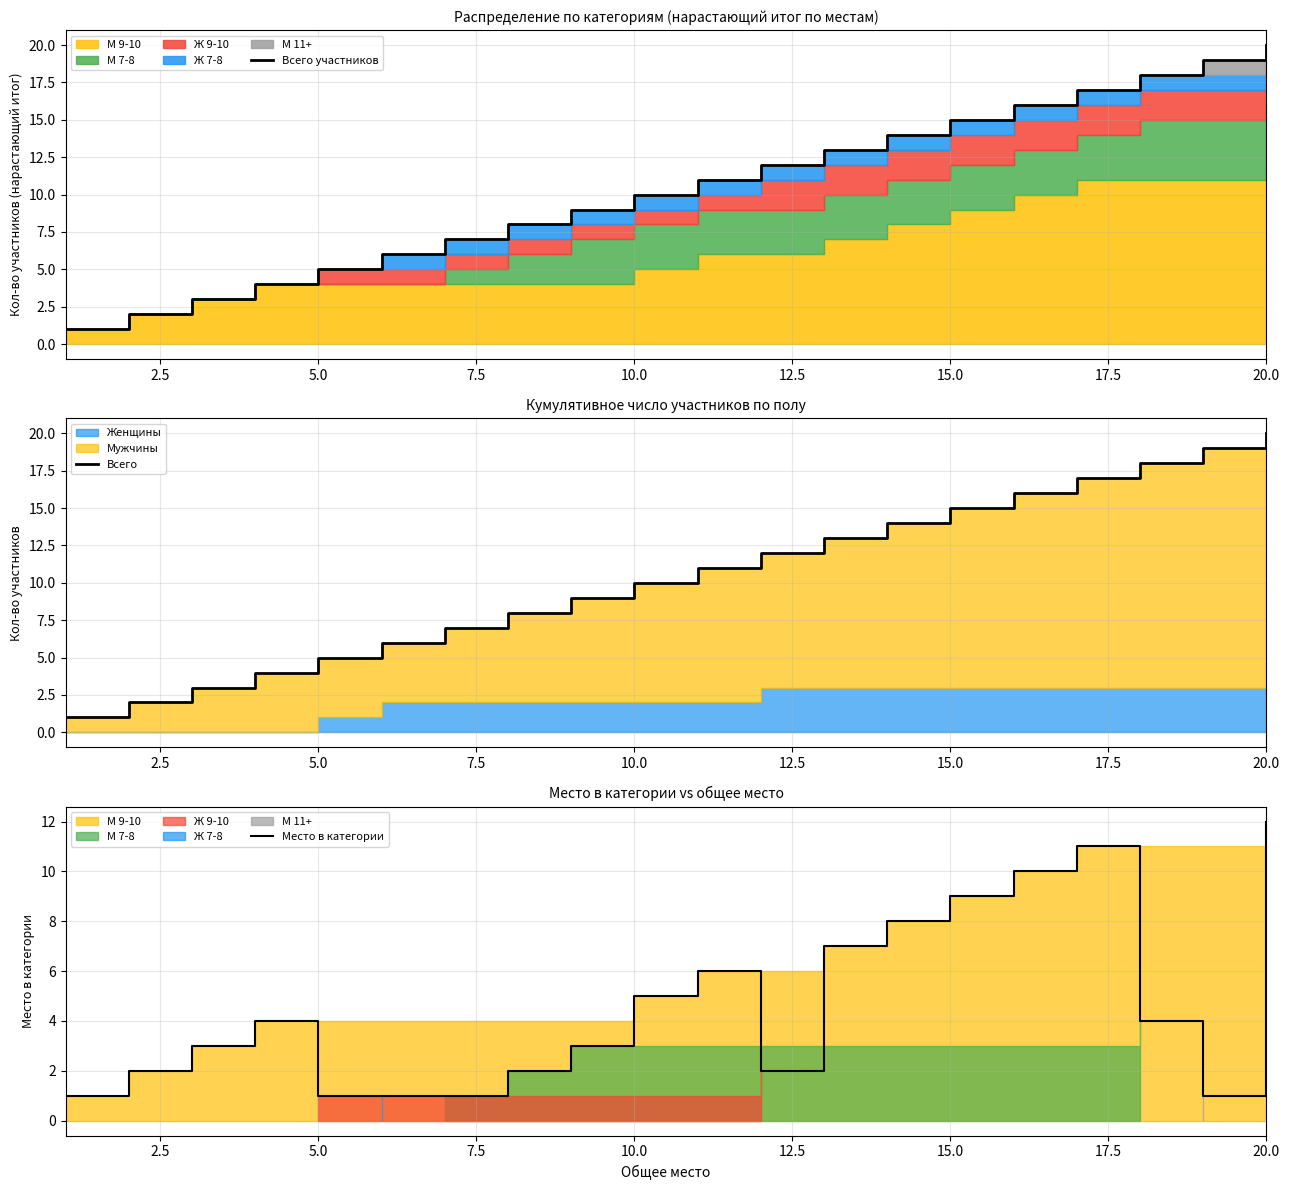

What is the maximum value for Место в категории?

12